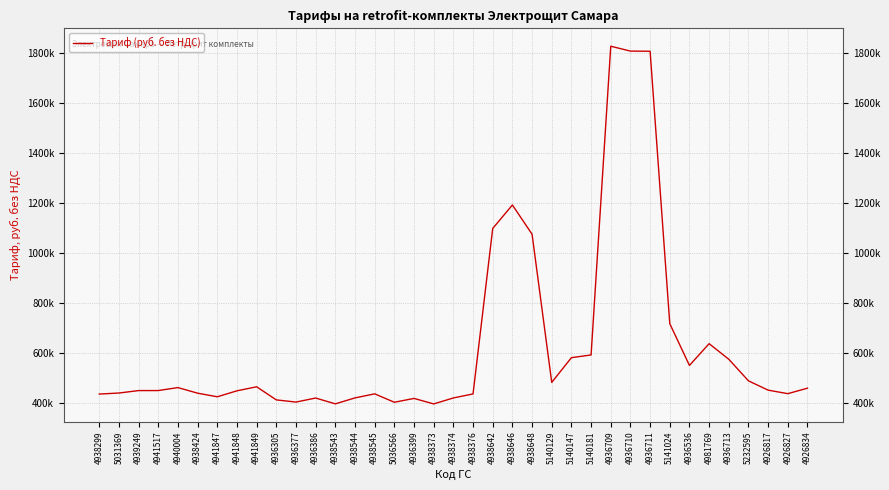

What is the change in value from 4938424 to 5036566?

-36271